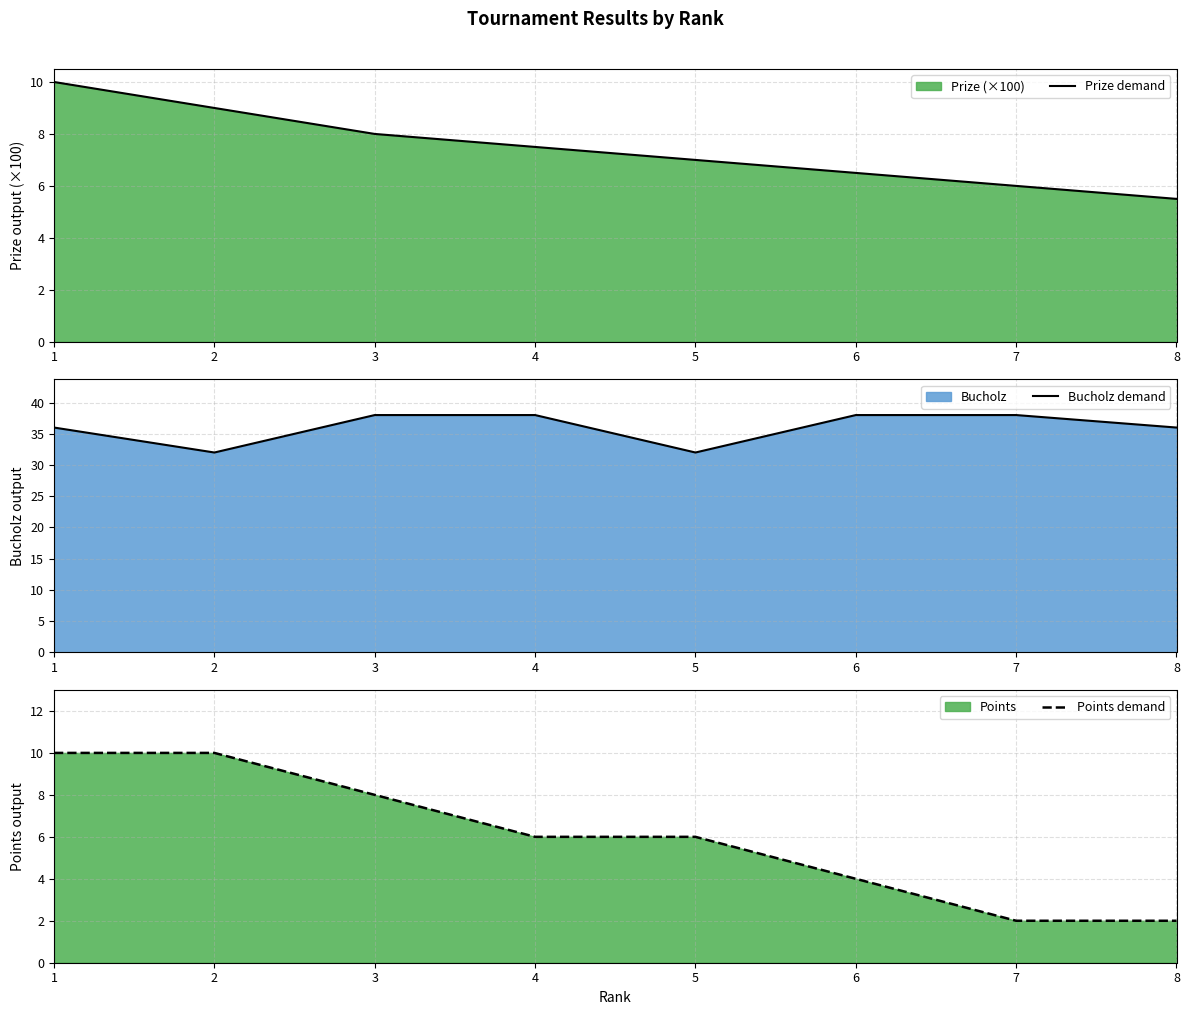

True or false: Points demand and Prize demand intersect in this chart.

False